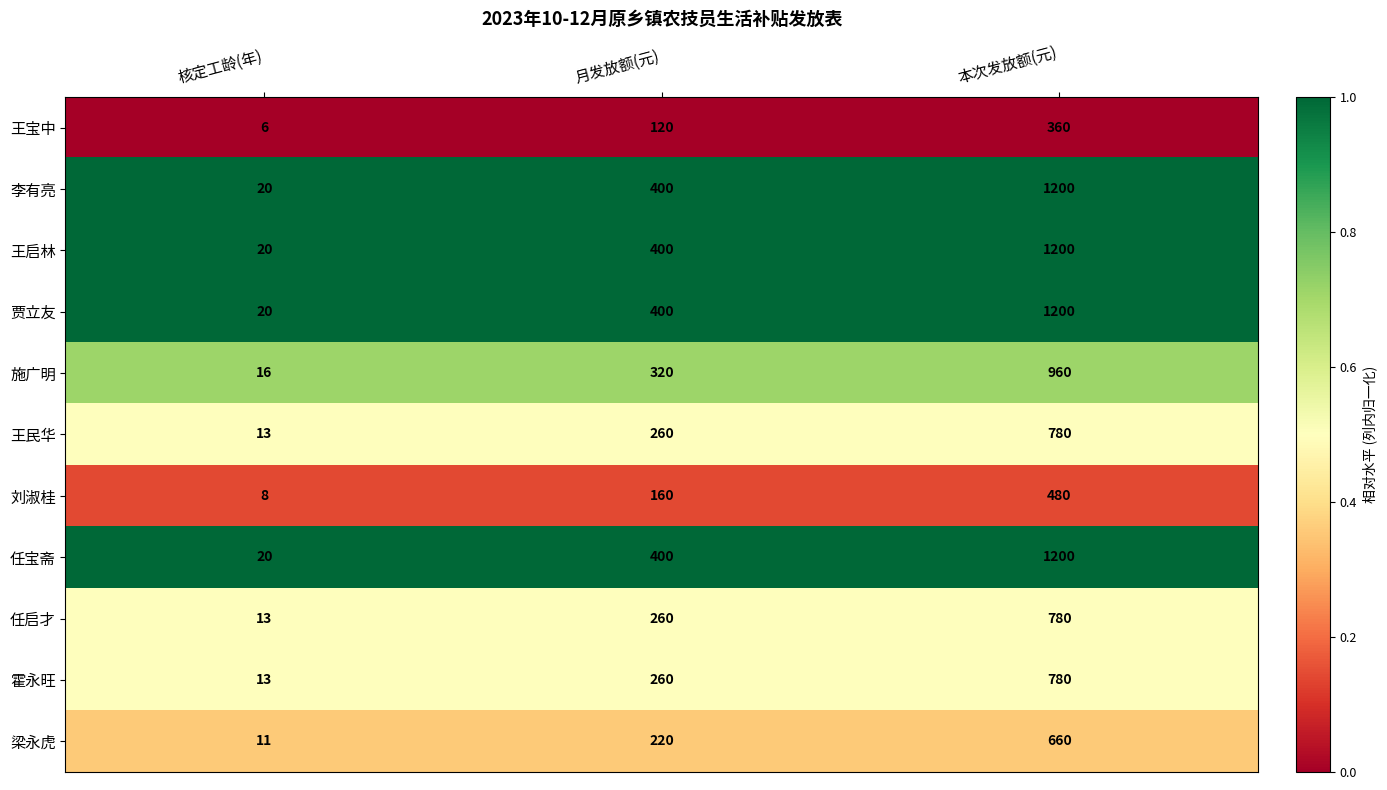

What is the average value of the 王宝中 series?

162